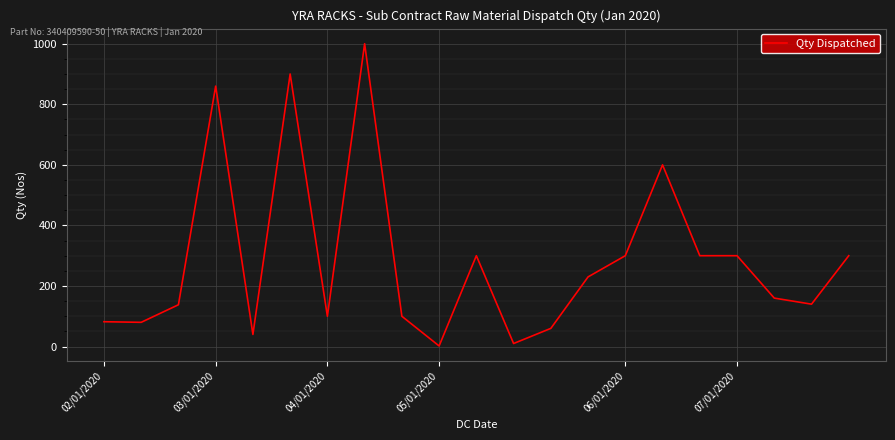

What is the difference between the maximum and minimum values?

998